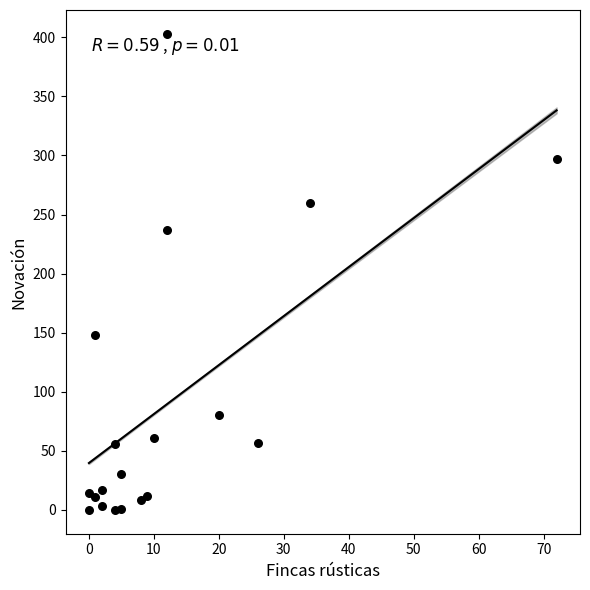

What is the range of Y values (max minus min)?

403